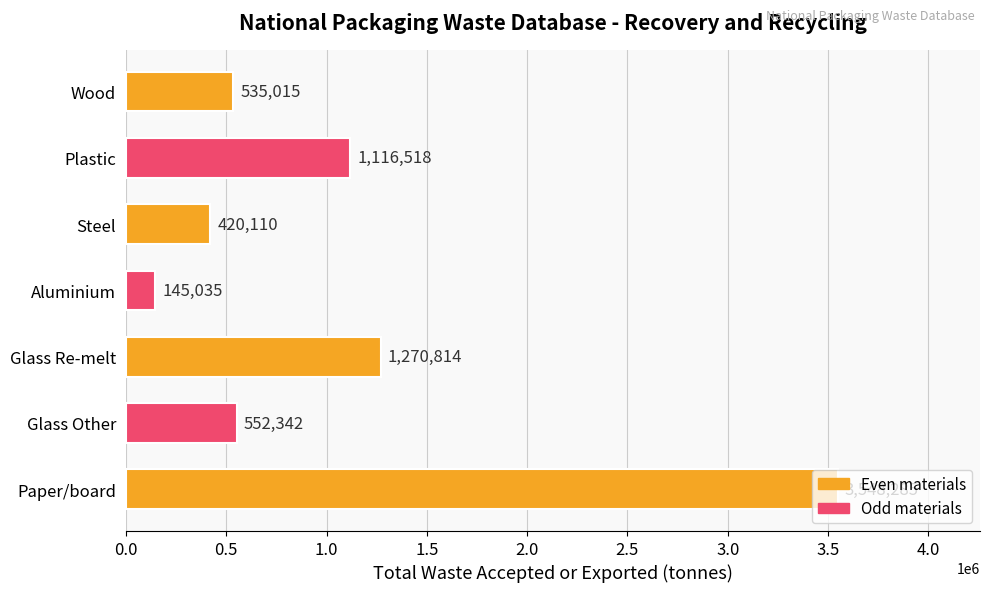

What is the difference between the maximum and minimum values?

3403250